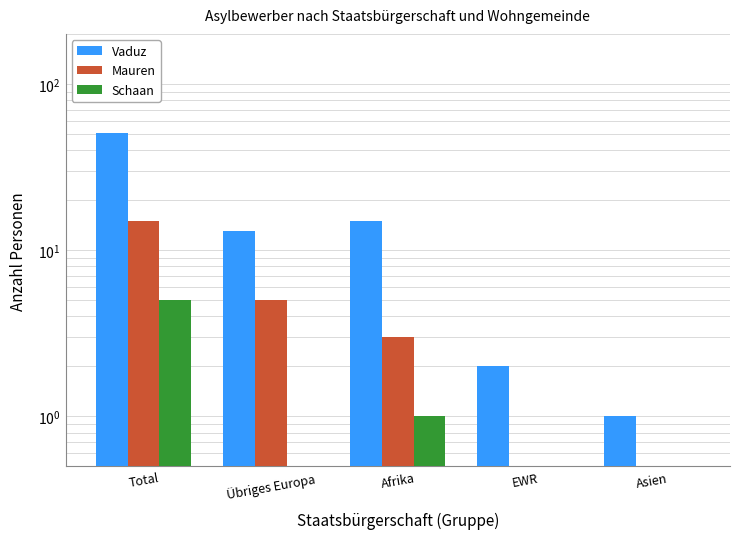

What is the difference between the Mauren values at Afrika and Asien?

3